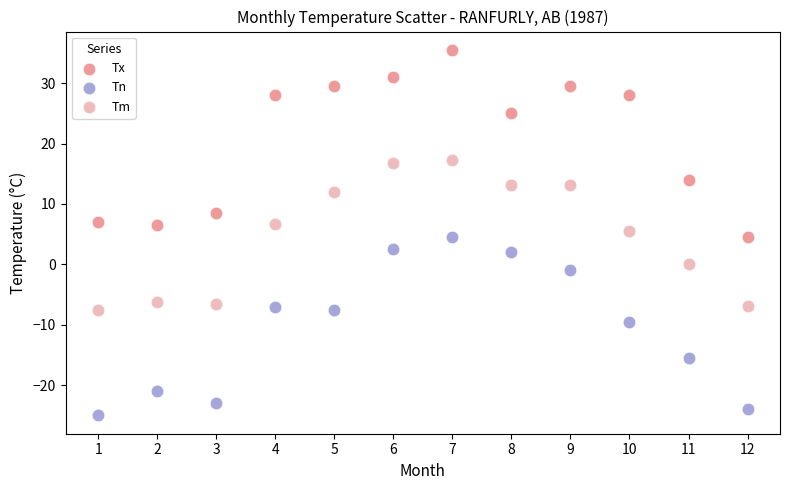

Which series contains the highest Y value?

Tx